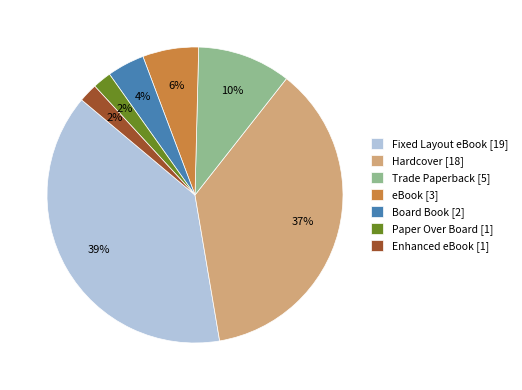

What percentage is the Trade Paperback slice, to the nearest percent?

10%